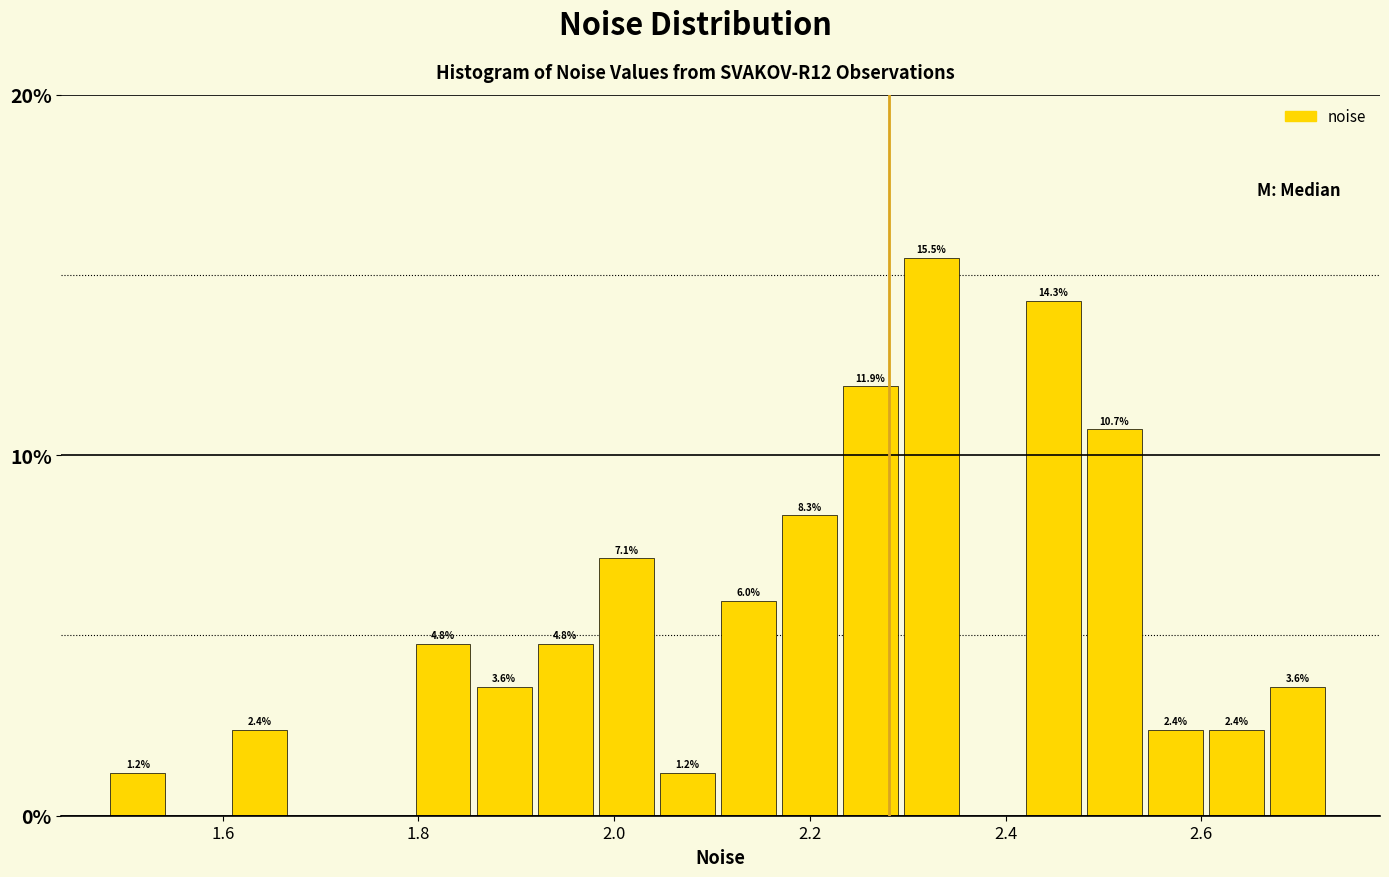

Around what value on the x-axis is the tallest bar? Give the approximate position of its centre, as read against the axis.

2.32